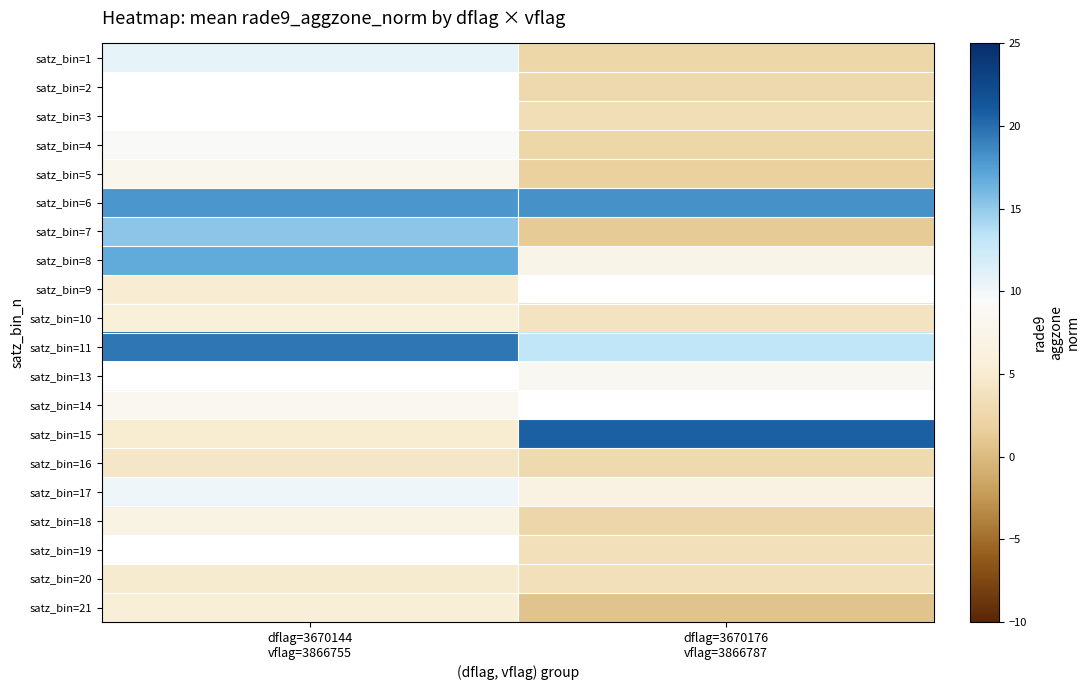

Which category has the highest value across all series?

dflag=3670176
vflag=3866787